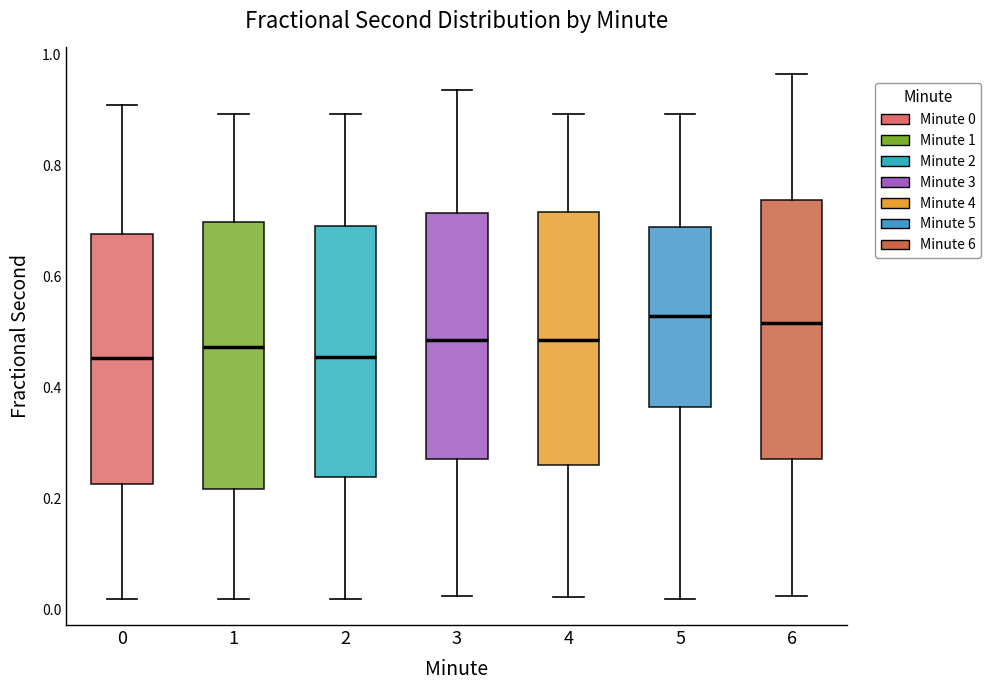

Reading left to right, transcribe this box plot: for each box, give where its median line is, the range the box spans, and where its two whiskers end, as read against the y-axis. The values are not printed on the chart, so give them approximately, as read against the axis.

0: median 0.46, box 0.22 to 0.68, whiskers 0.02 to 0.90
1: median 0.48, box 0.22 to 0.70, whiskers 0.02 to 0.90
2: median 0.46, box 0.24 to 0.70, whiskers 0.02 to 0.90
3: median 0.48, box 0.28 to 0.72, whiskers 0.02 to 0.94
4: median 0.48, box 0.26 to 0.72, whiskers 0.02 to 0.90
5: median 0.52, box 0.36 to 0.70, whiskers 0.02 to 0.90
6: median 0.52, box 0.28 to 0.74, whiskers 0.02 to 0.96